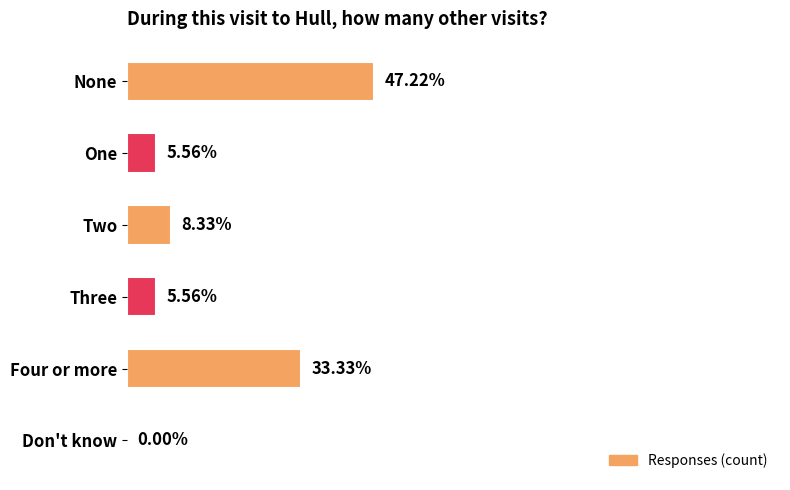

What is the greatest value displayed?

17